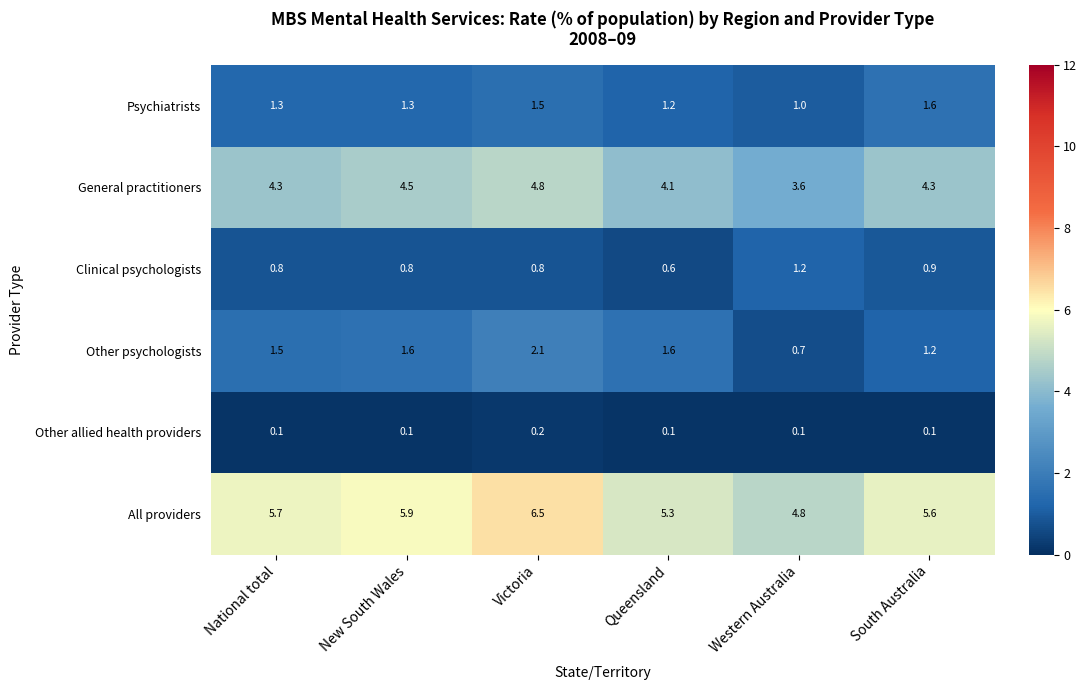

What is the highest value of the Other psychologists series?

2.1